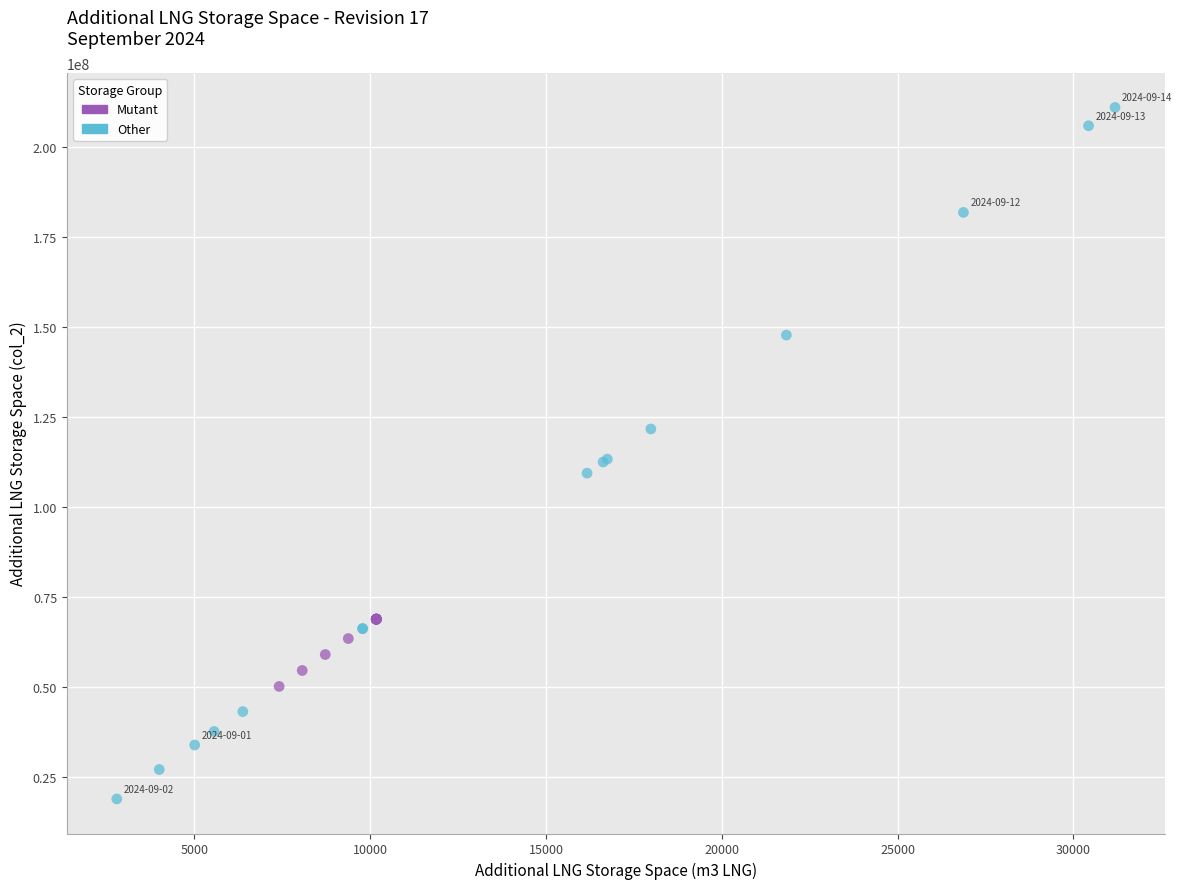

Which series has the largest Y range (max minus min)?

Other